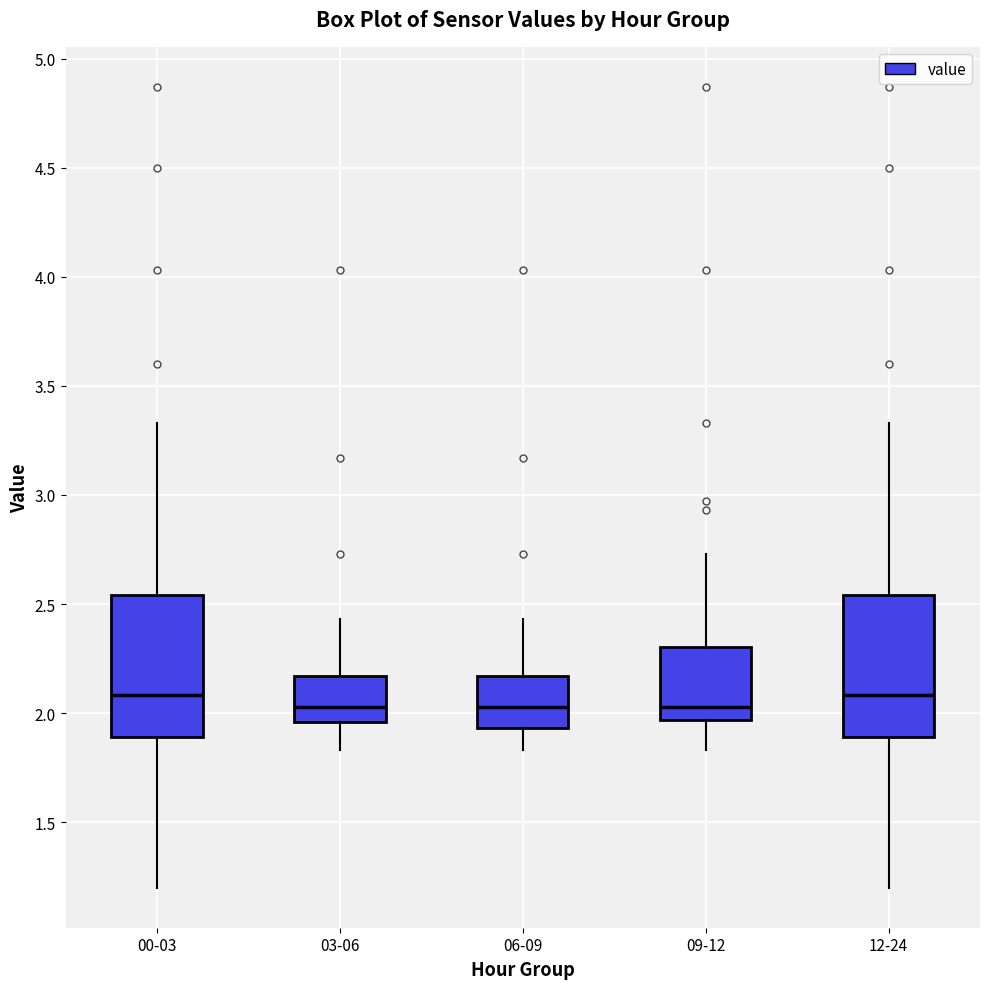

Where is the upper edge of the box for 12-24 on the y-axis? The values are not printed on the chart, so give them approximately, as read against the axis.

2.55